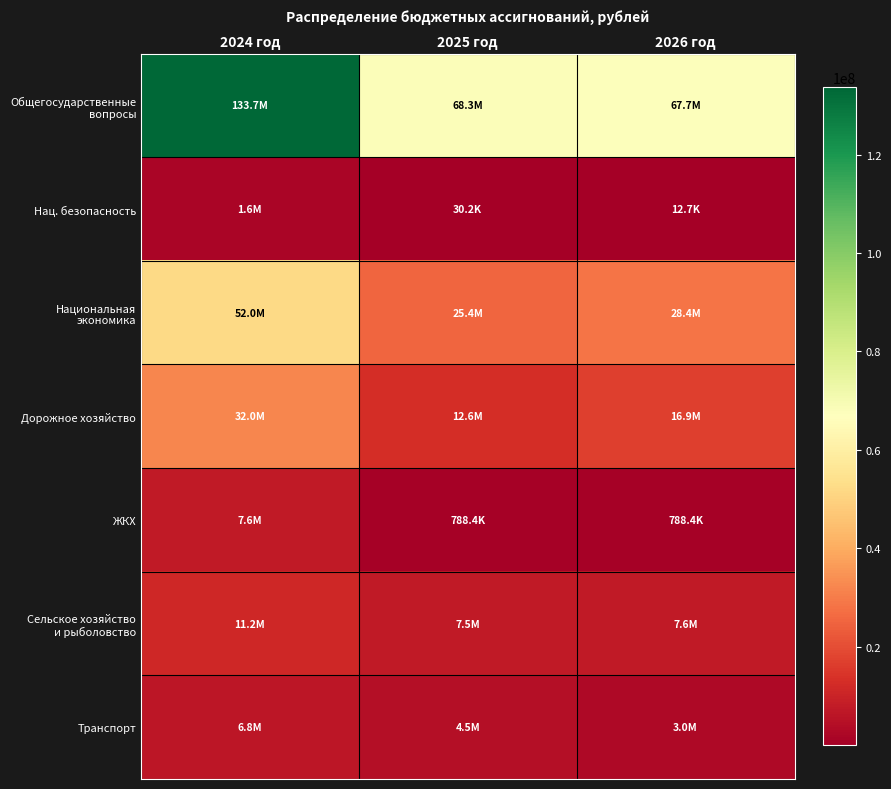

What is the total value across all series at 2024 год?

244899288.2